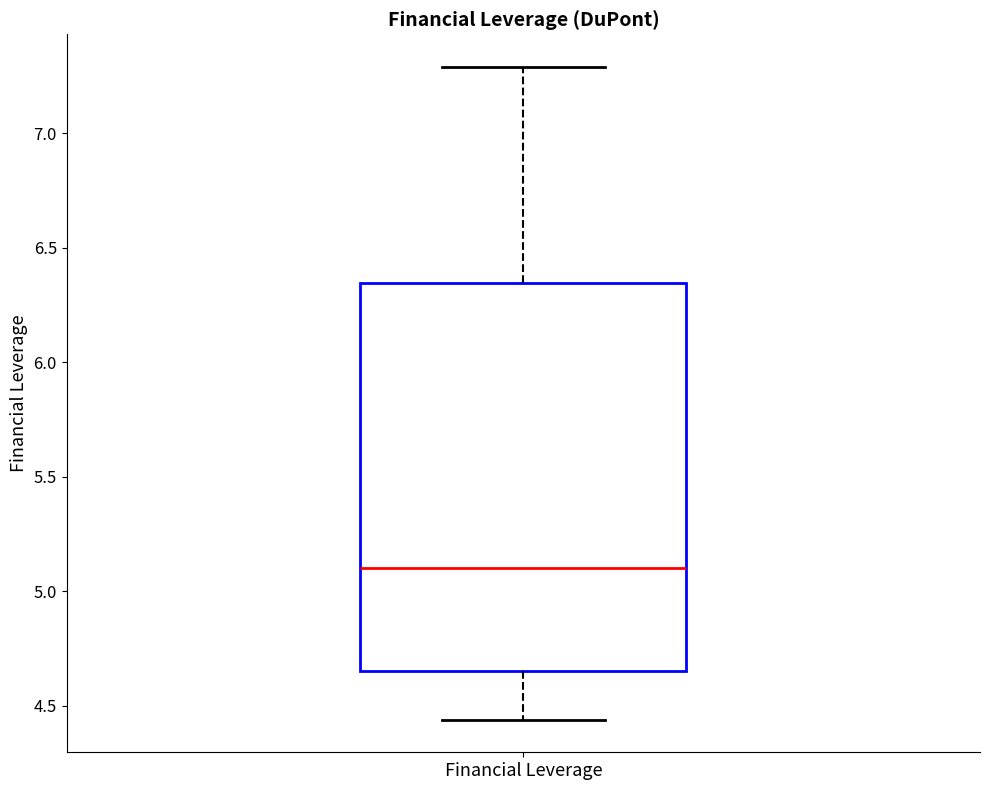

Where does the upper whisker of the box for Financial Leverage end on the y-axis? The values are not printed on the chart, so give them approximately, as read against the axis.

7.30